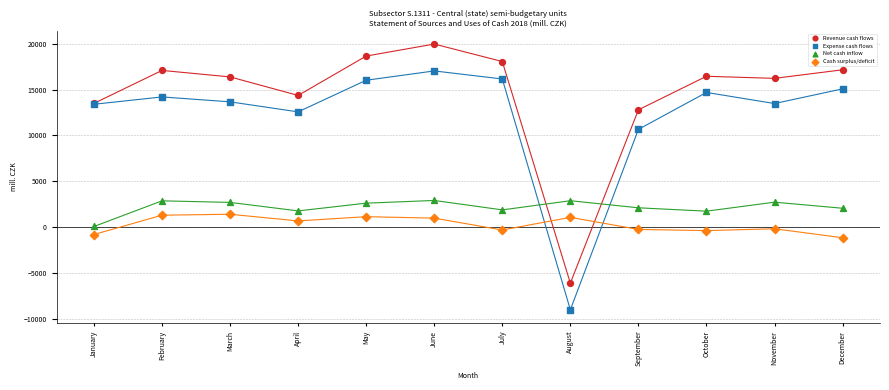

What is the X range (max minus min) for the scatter plot?

11.0